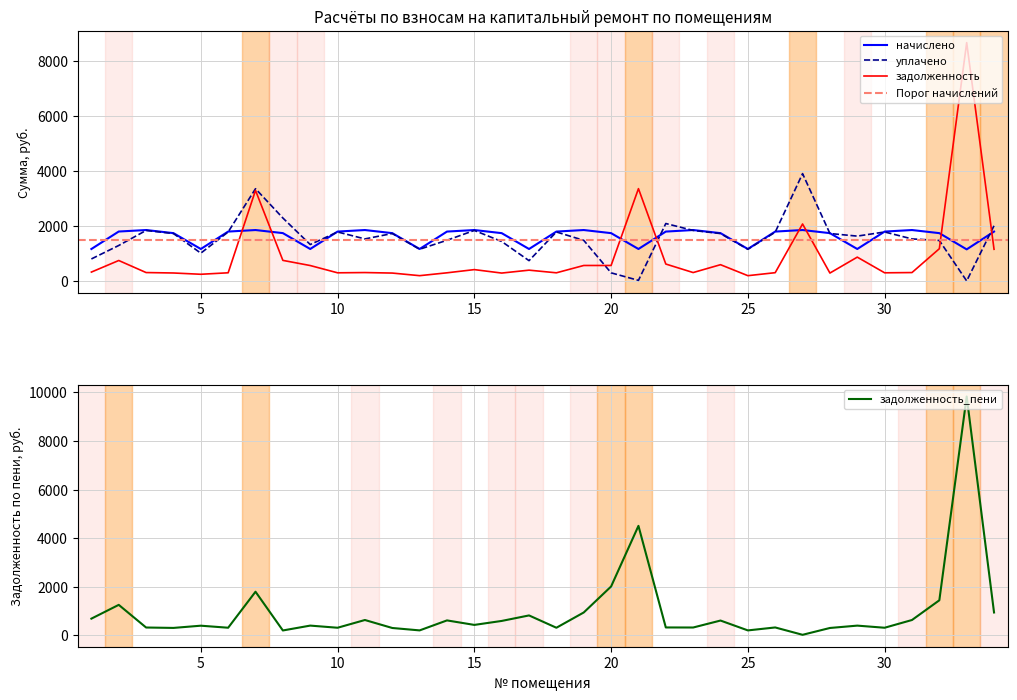

How many times do уплачено and начислено cross each other?

9